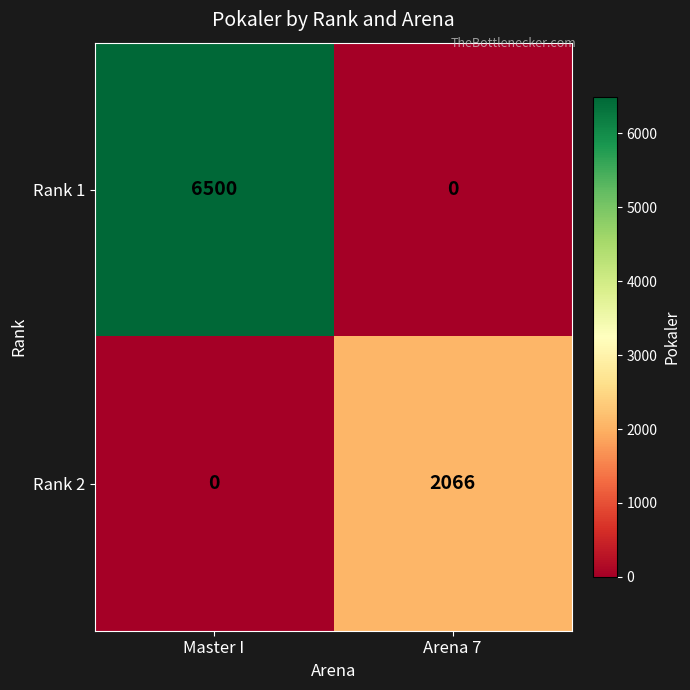

The Rank 2 series shows 1348 at Master I. True or false?

False